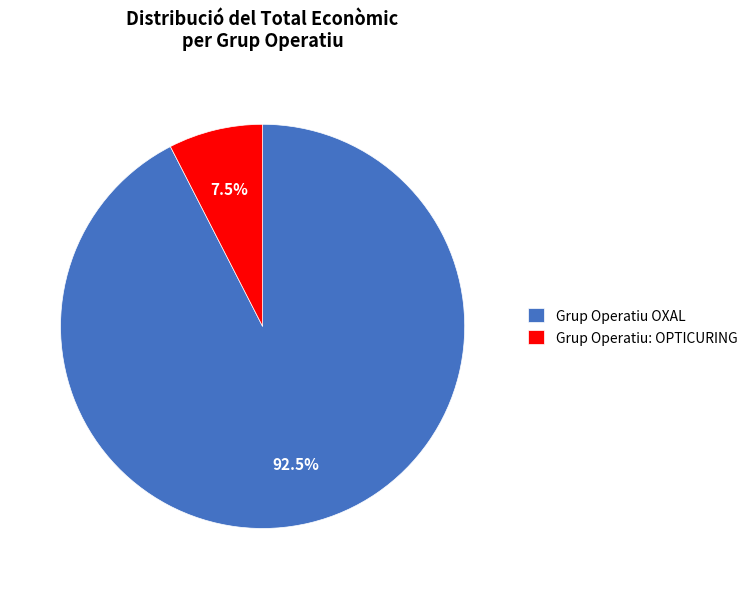

True or false: Grup Operatiu: OPTICURING accounts for 1% of the total.

False